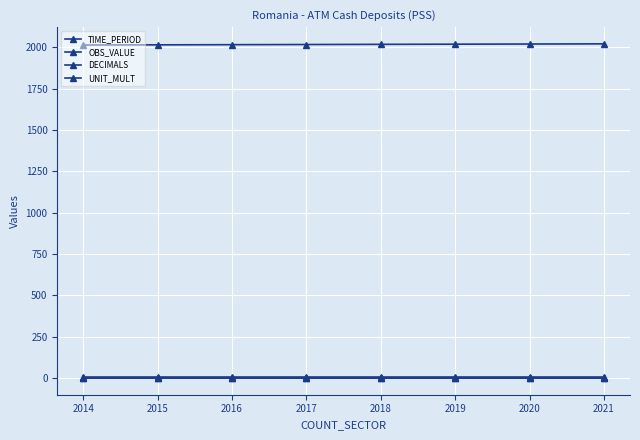

How many lines are shown in the chart?

4